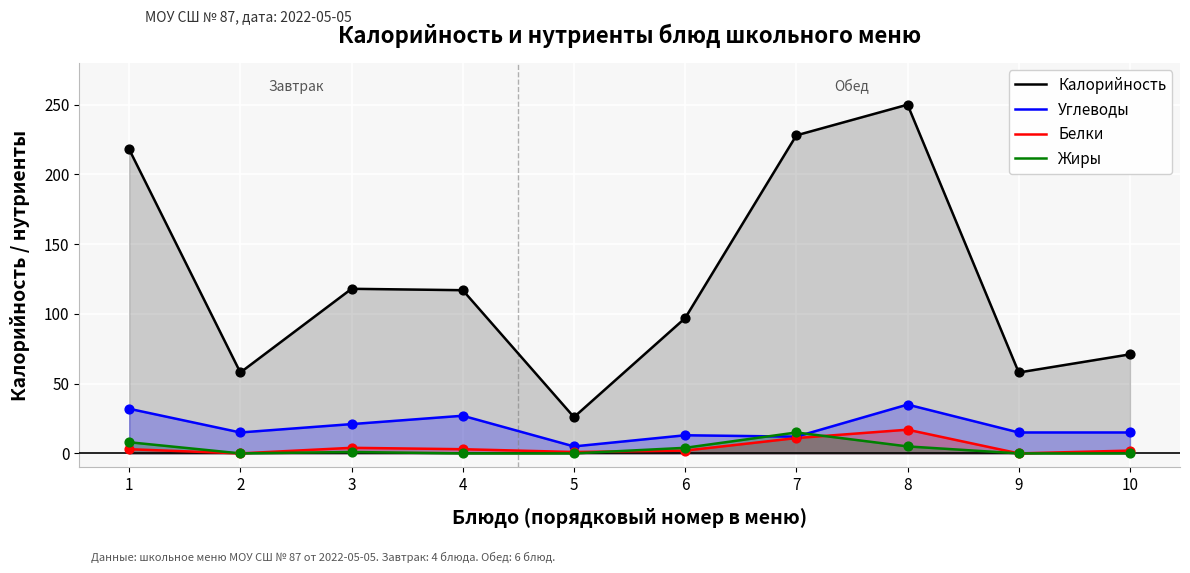

What is the total value across all series at 2?

73